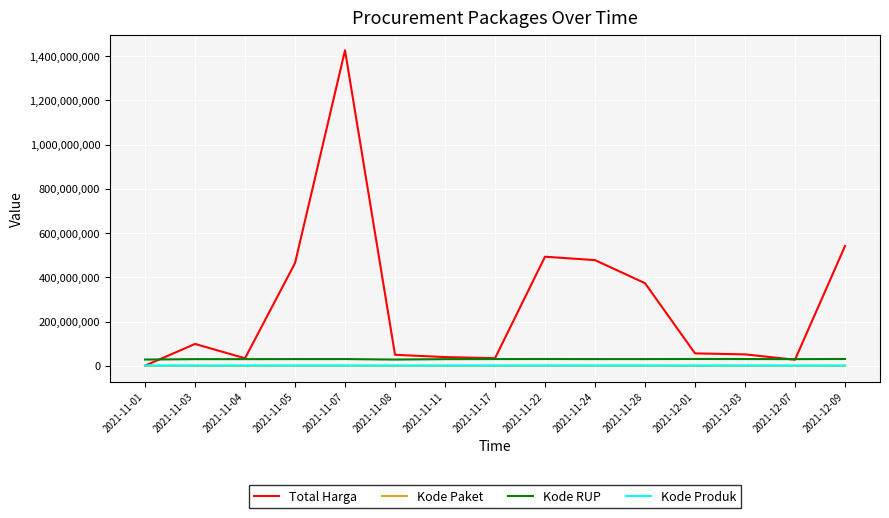

What is the maximum value shown in the chart?

1425867900